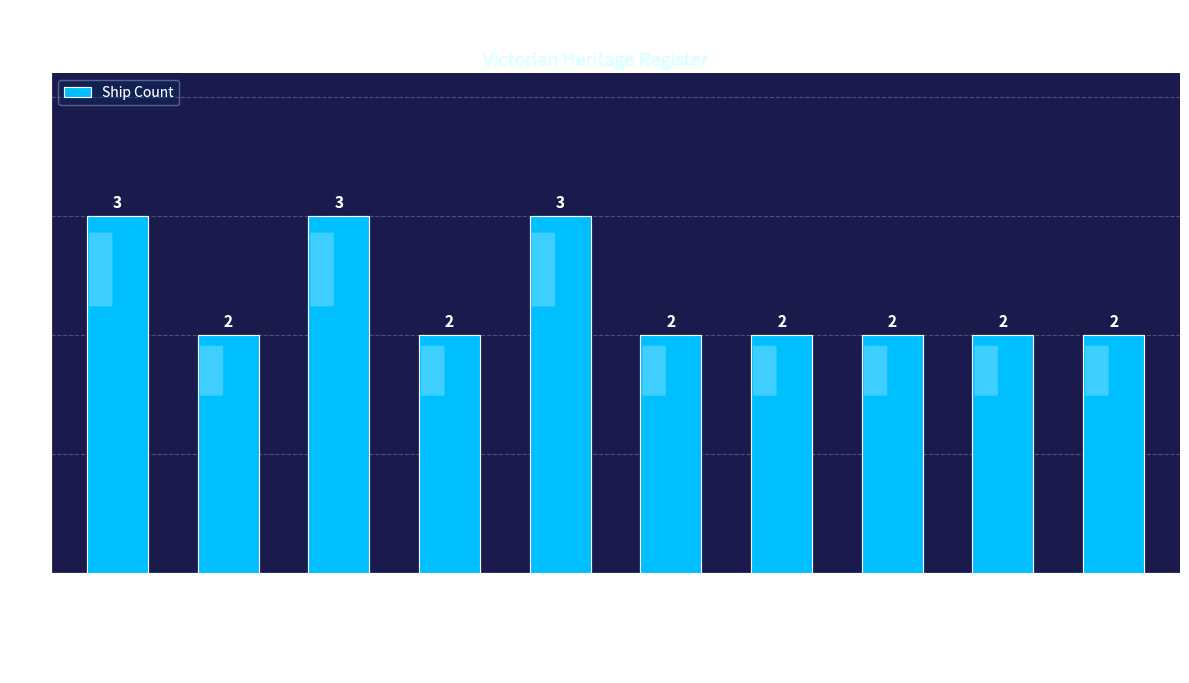

Read the value at Cape Schanck.

2